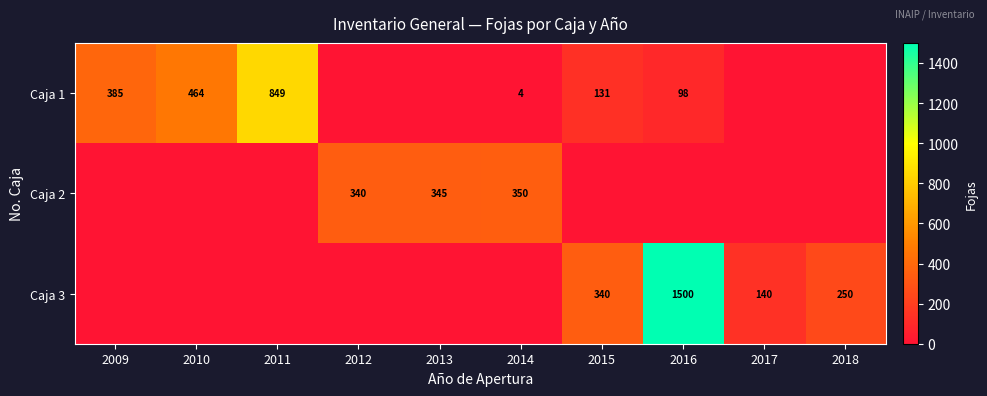

What is the sum of the Caja 1 values at 2010 and 2016?

562